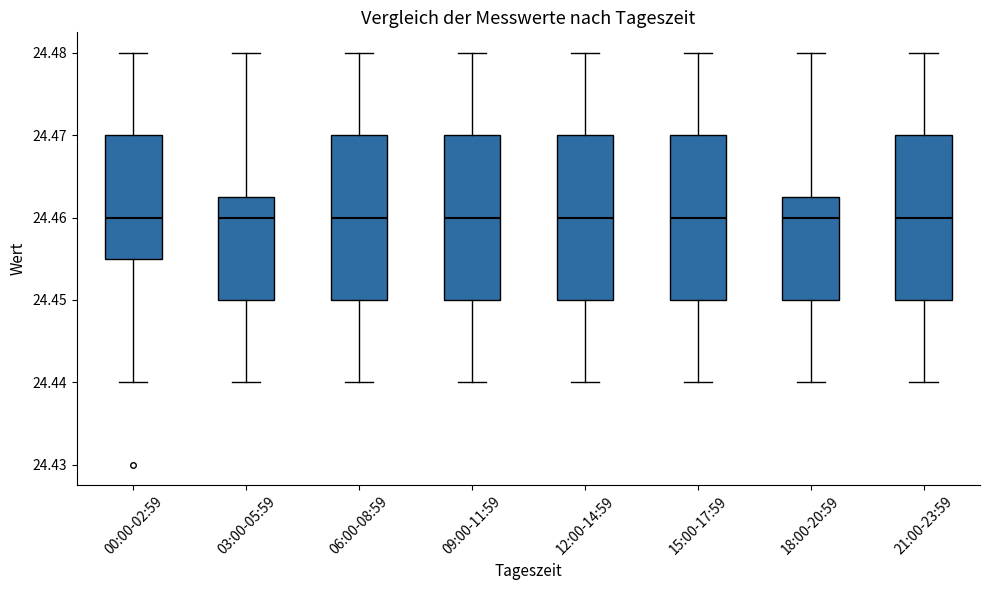

Reading left to right, transcribe this box plot: for each box, give where its median line is, the range the box spans, and where its two whiskers end, as read against the y-axis. The values are not printed on the chart, so give them approximately, as read against the axis.

00:00-02:59: median 24.460, box 24.455 to 24.470, whiskers 24.440 to 24.480
03:00-05:59: median 24.460, box 24.450 to 24.463, whiskers 24.440 to 24.480
06:00-08:59: median 24.460, box 24.450 to 24.470, whiskers 24.440 to 24.480
09:00-11:59: median 24.460, box 24.450 to 24.470, whiskers 24.440 to 24.480
12:00-14:59: median 24.460, box 24.450 to 24.470, whiskers 24.440 to 24.480
15:00-17:59: median 24.460, box 24.450 to 24.470, whiskers 24.440 to 24.480
18:00-20:59: median 24.460, box 24.450 to 24.463, whiskers 24.440 to 24.480
21:00-23:59: median 24.460, box 24.450 to 24.470, whiskers 24.440 to 24.480